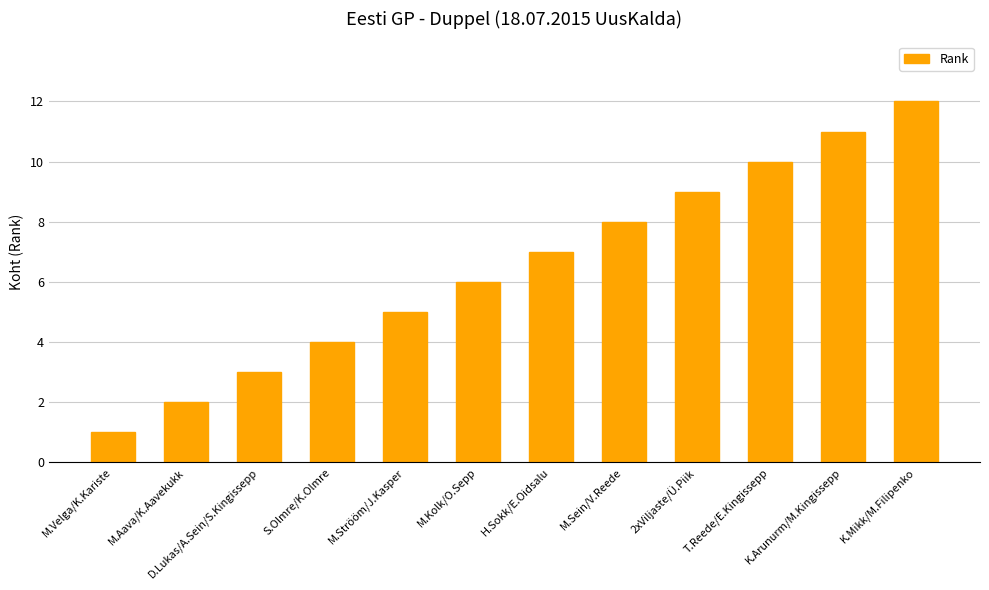

Which label corresponds to the largest value in the chart?

K.Mikk/M.Filipenko